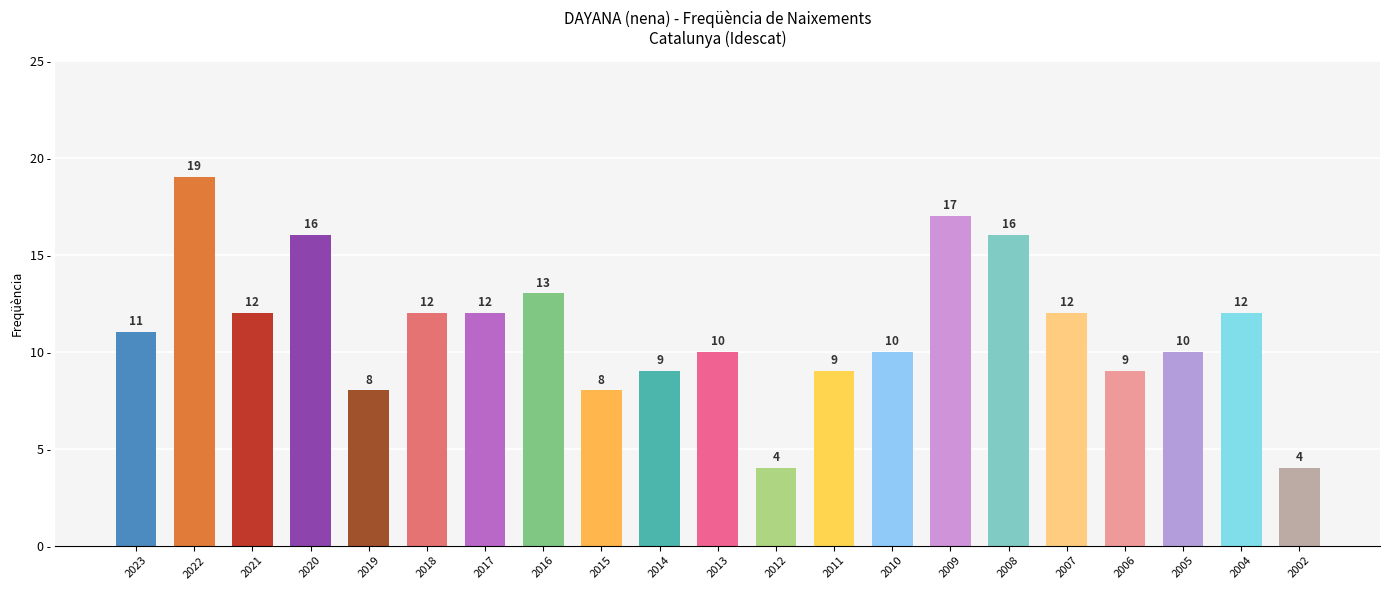

What is the greatest value displayed?

19